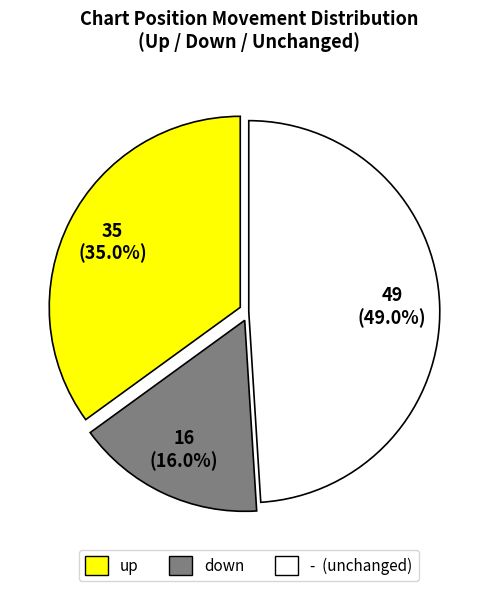

Rank the categories by value from highest to lowest.

-, up, down